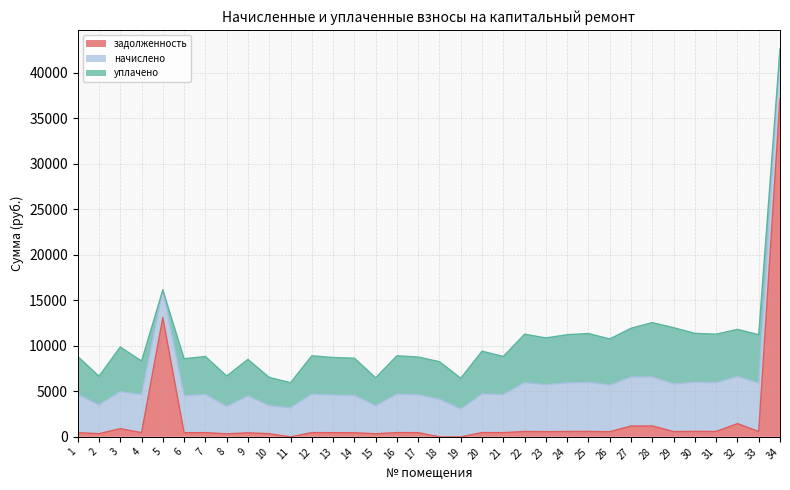

Between 11 and 29, which is larger?

29